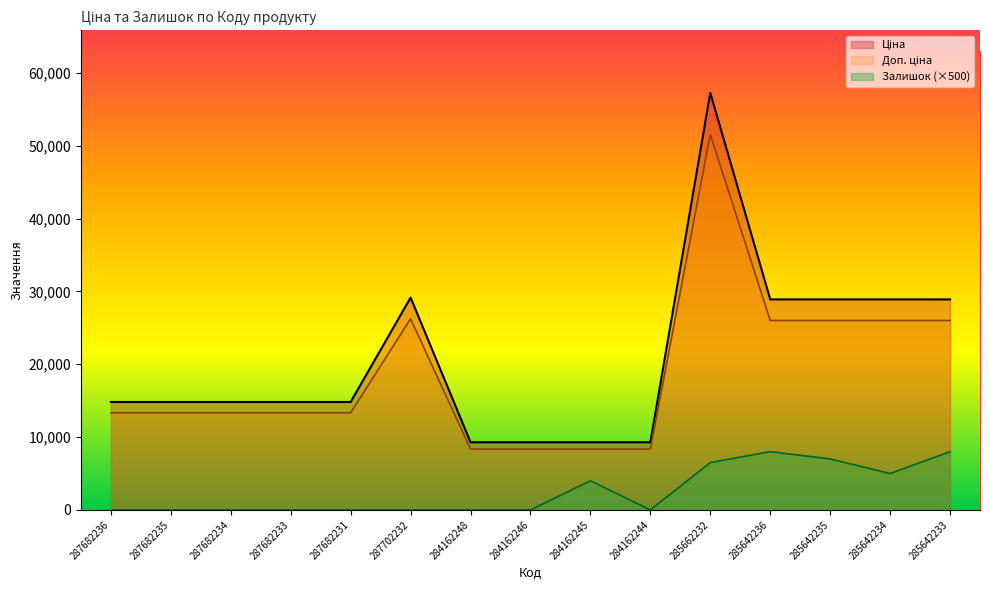

The value of Доп. ціна at 285642233 is 35754.1. True or false?

False